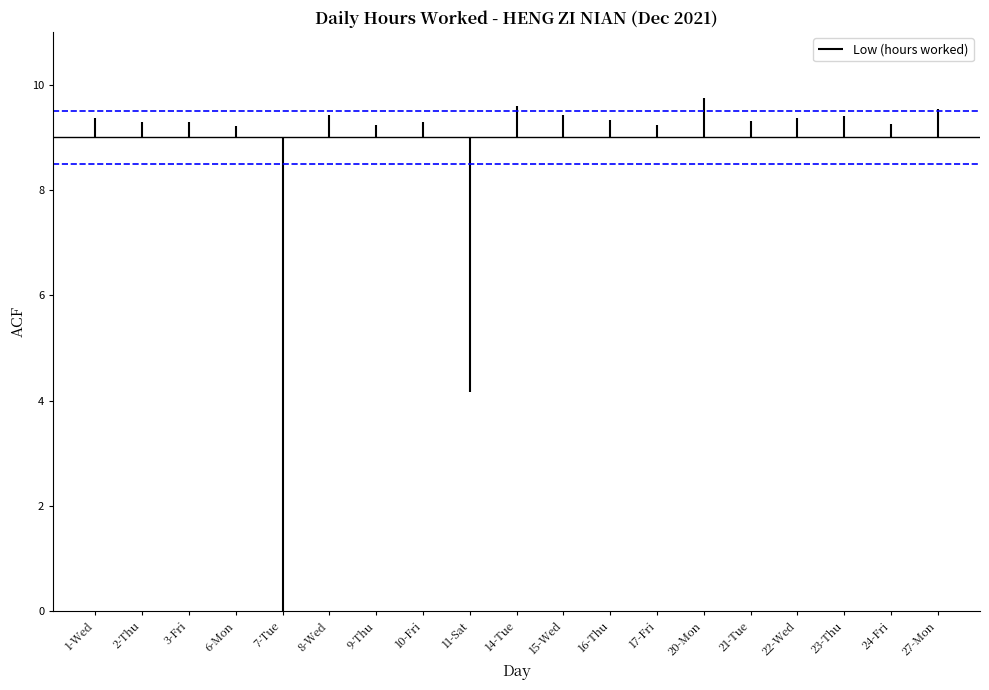

What is the difference between the maximum and minimum values?

9.7